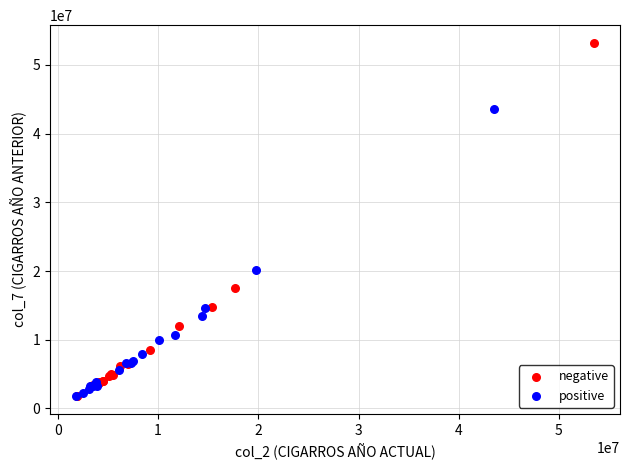

Which series has the widest spread of Y values?

negative